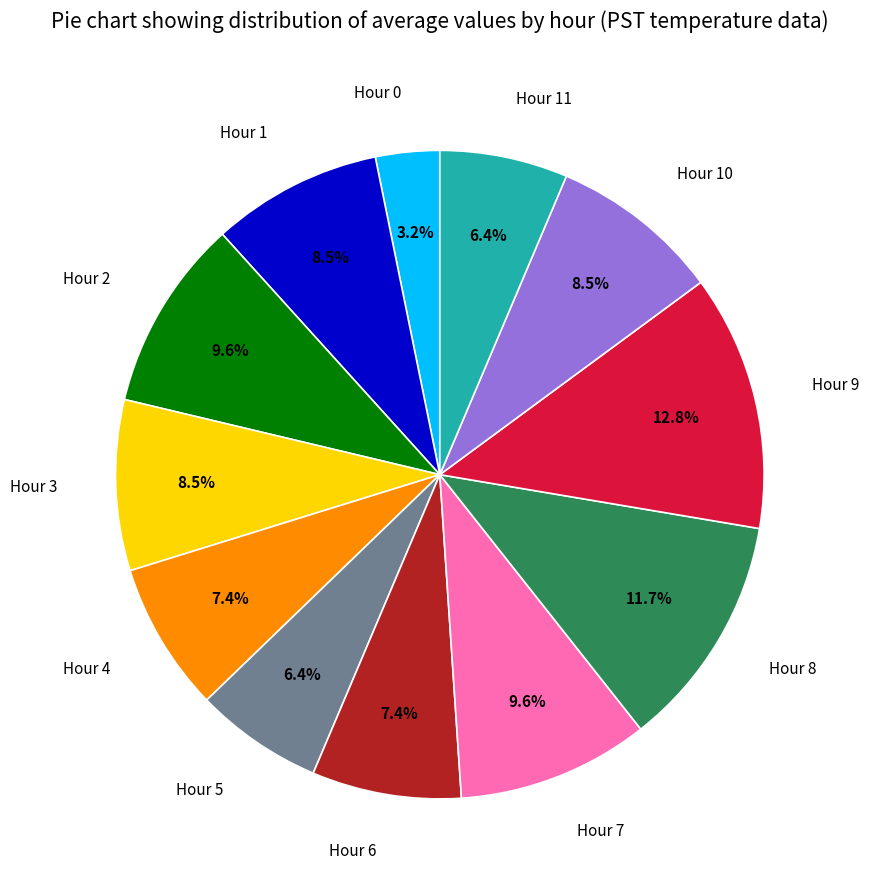

Between Hour 11 and Hour 2, which is larger?

Hour 2